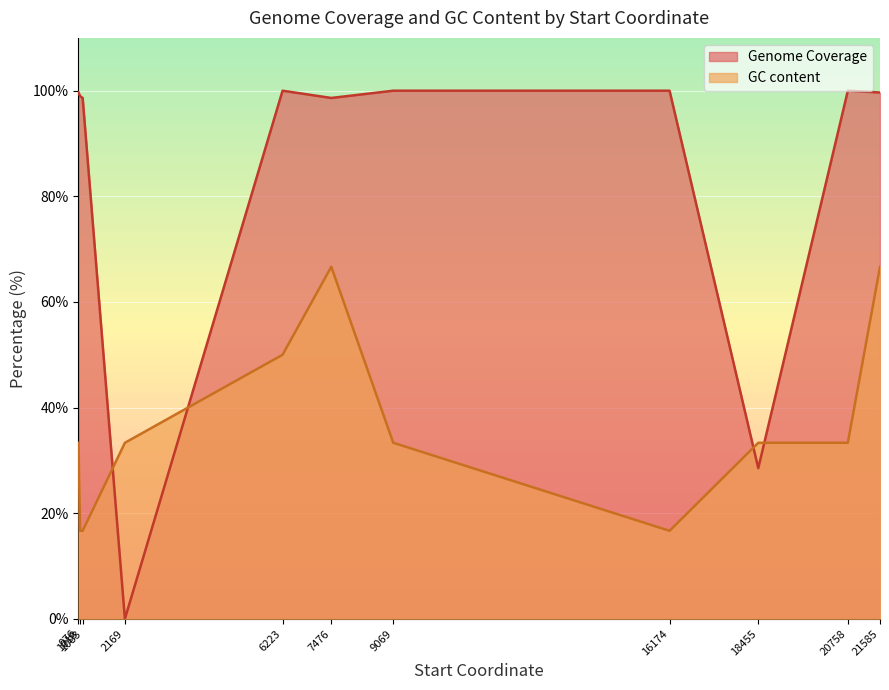

The value of Genome Coverage at 9069 is 100.0. True or false?

True